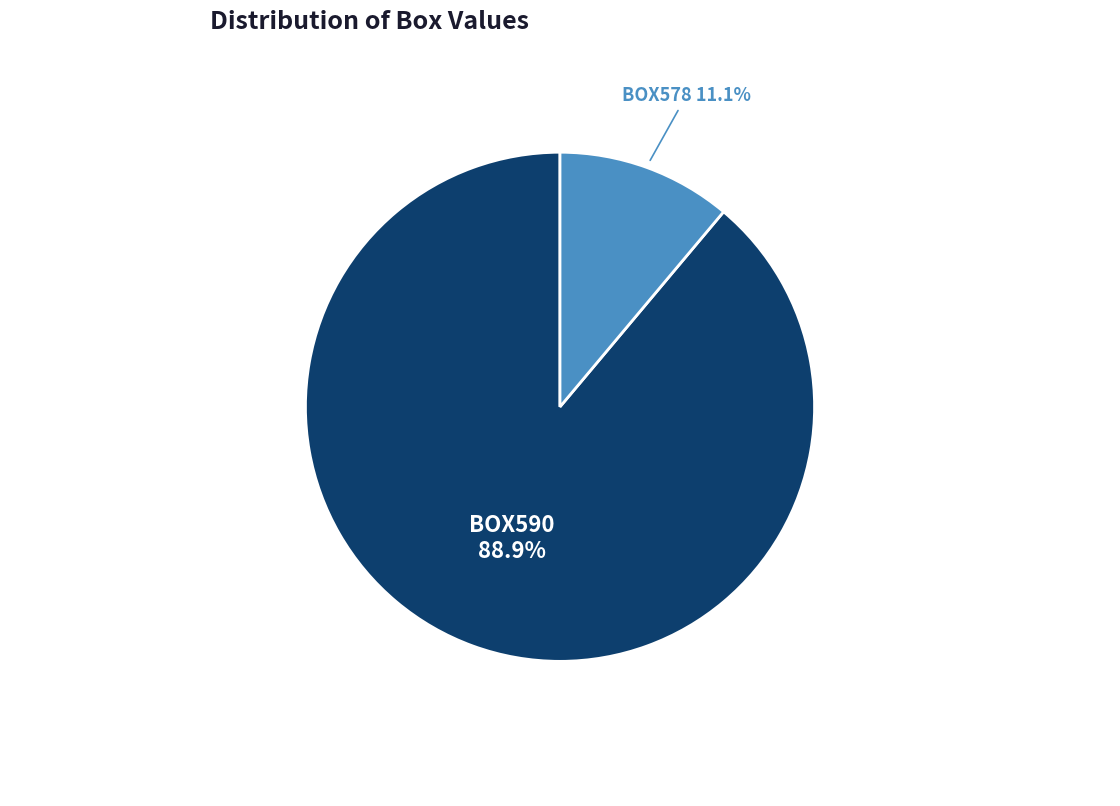

Is it true that BOX590 is 89% of the pie?

True